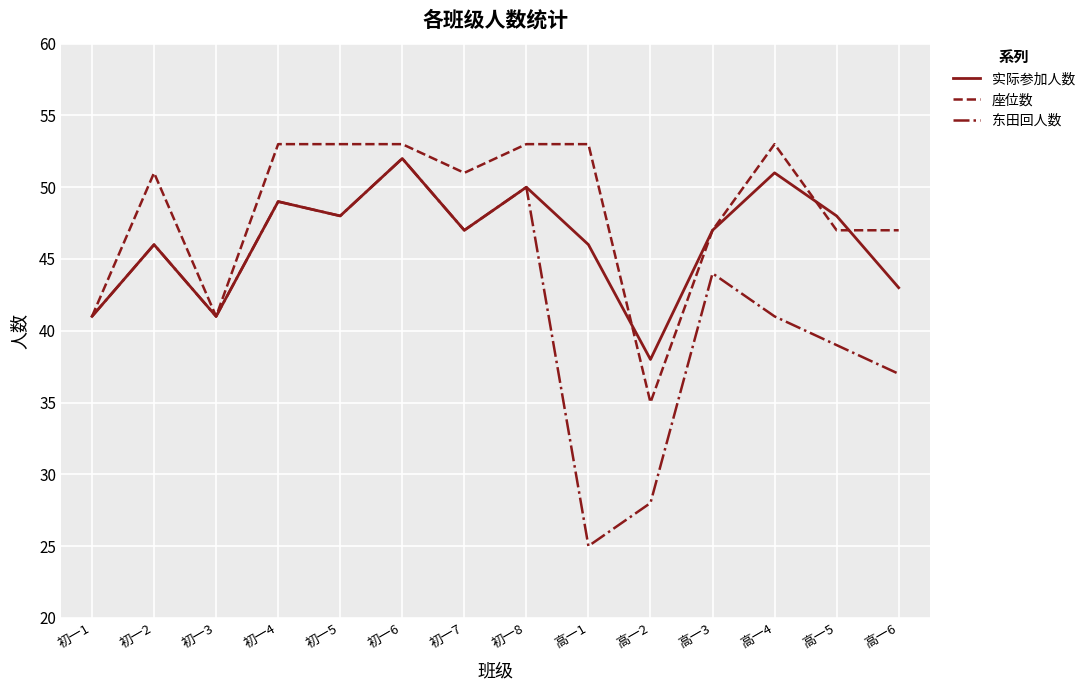

The value of 座位数 at 初一8 is 53. True or false?

True